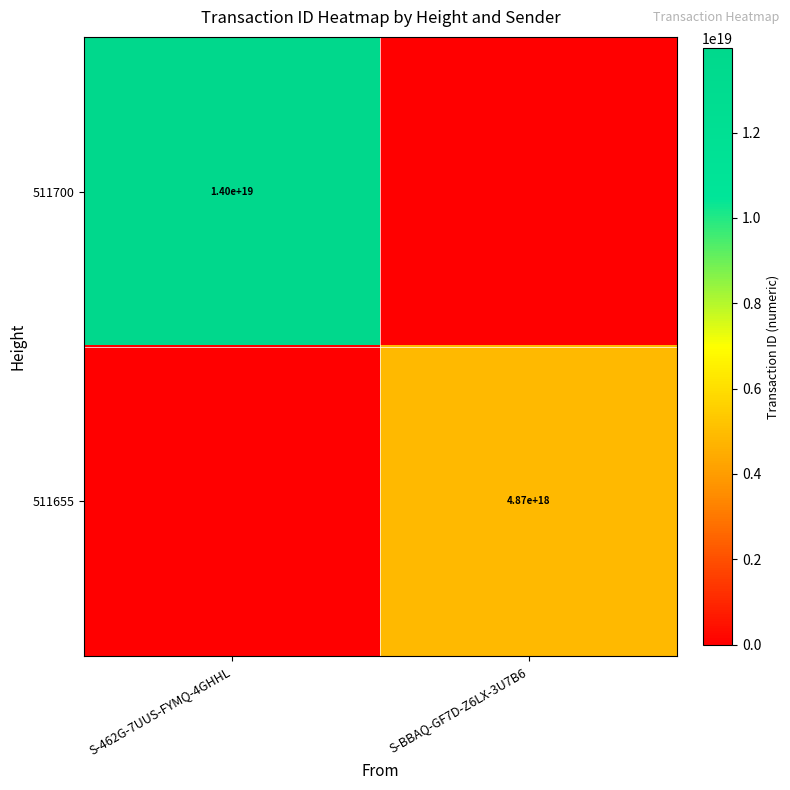

Is the value of 511700 at S-462G-7UUS-FYMQ-4GHHL greater than the value of 511655 at S-BBAQ-GF7D-Z6LX-3U7B6?

Yes